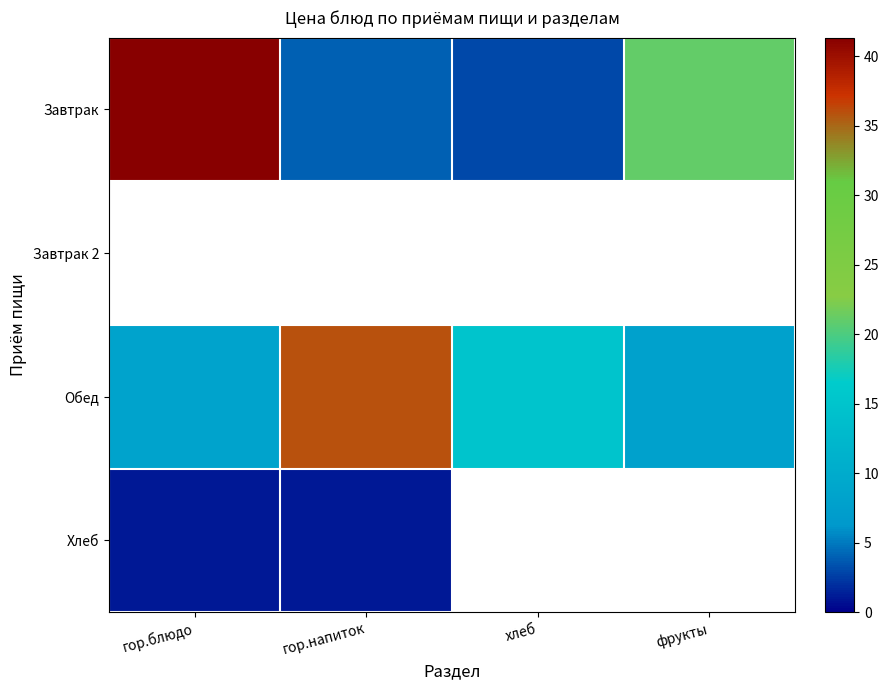

What is the difference between the Обед values at гор.напиток and фрукты?

28.0